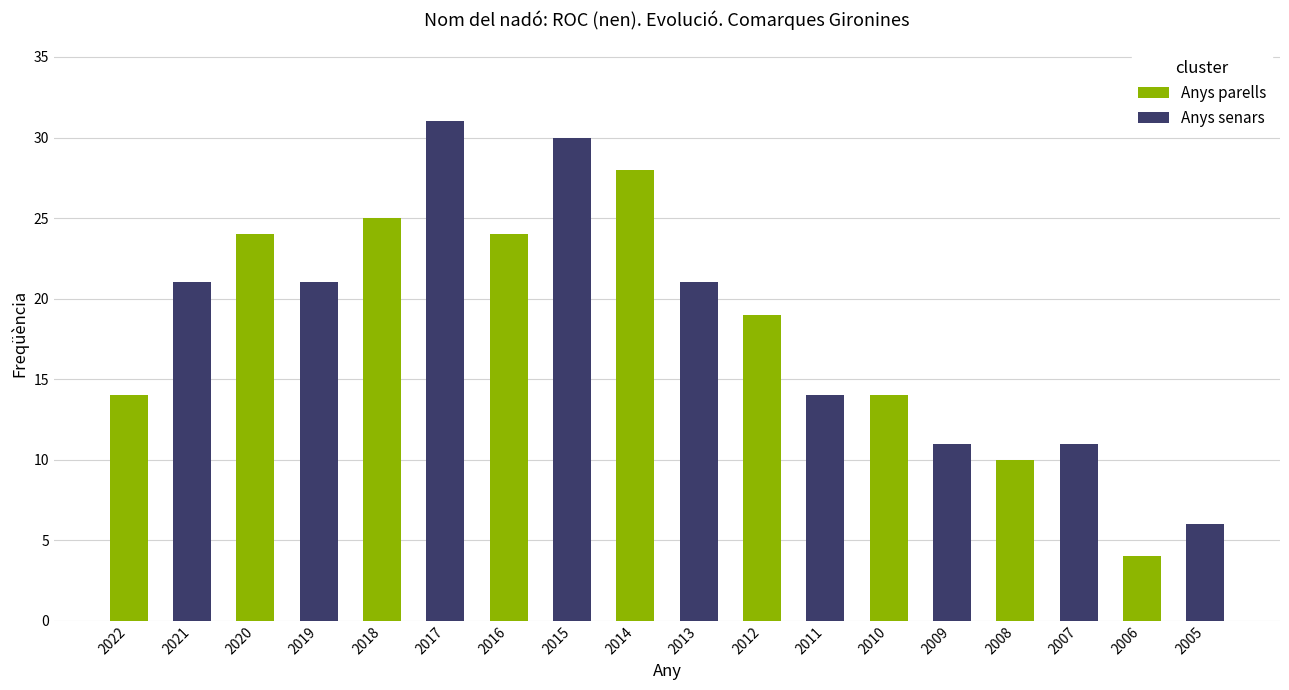

Reading right to left, transcribe all the data shown in this chart.

2005=6	2006=4	2007=11	2008=10	2009=11	2010=14	2011=14	2012=19	2013=21	2014=28	2015=30	2016=24	2017=31	2018=25	2019=21	2020=24	2021=21	2022=14